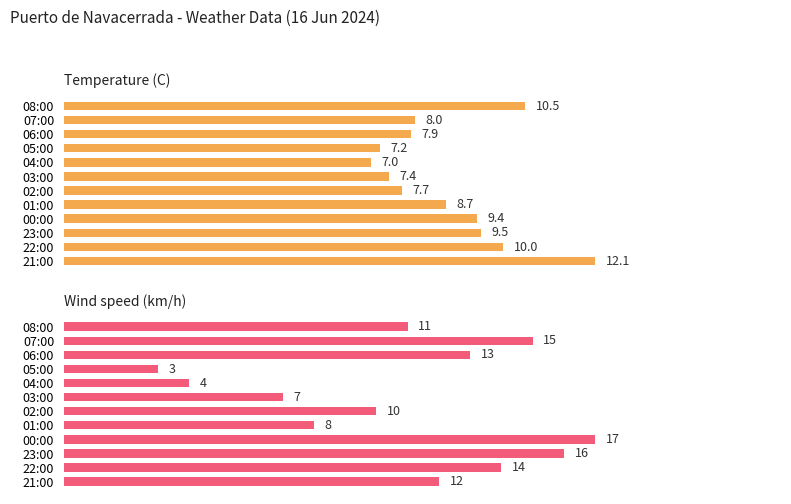

Reading right to left, what are all the values shown in this chart?

Temperature (C): 12.1	10.0	9.5	9.4	8.7	7.7	7.4	7.0	7.2	7.9	8.0	10.5
Wind speed (km/h): 12.0	14.0	16.0	17.0	8.0	10.0	7.0	4.0	3.0	13.0	15.0	11.0